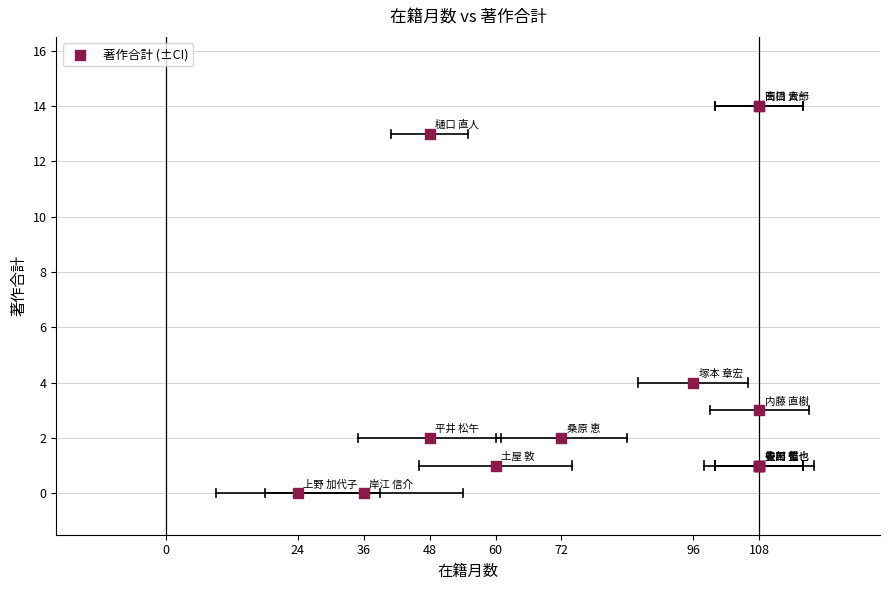

What Y value in the scatter plot is closest to 7?

4